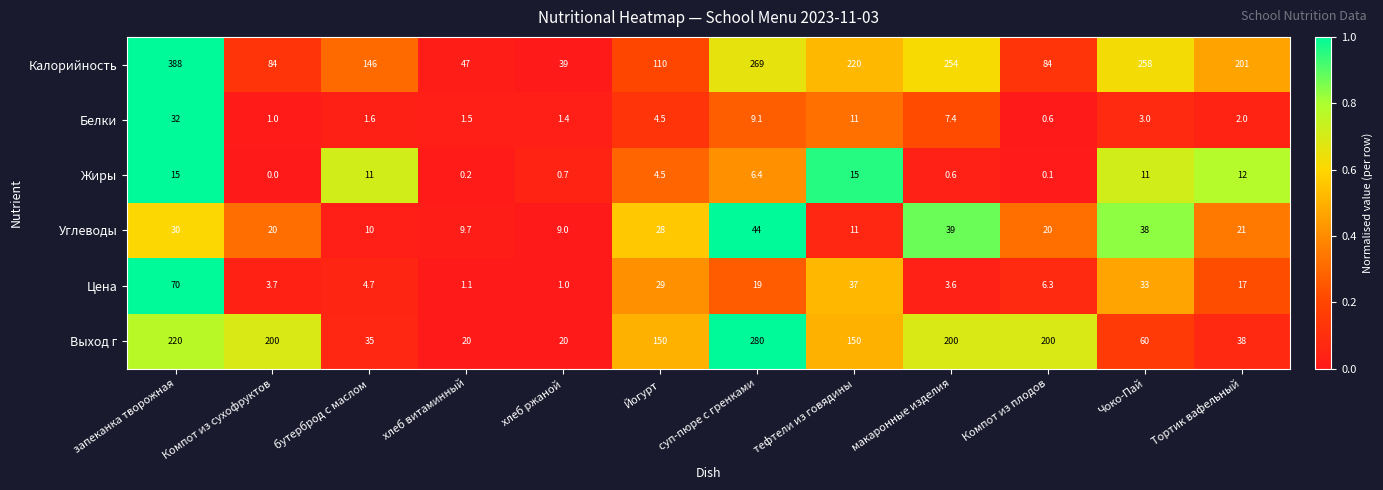

How many data points in Жиры are above 6?

6